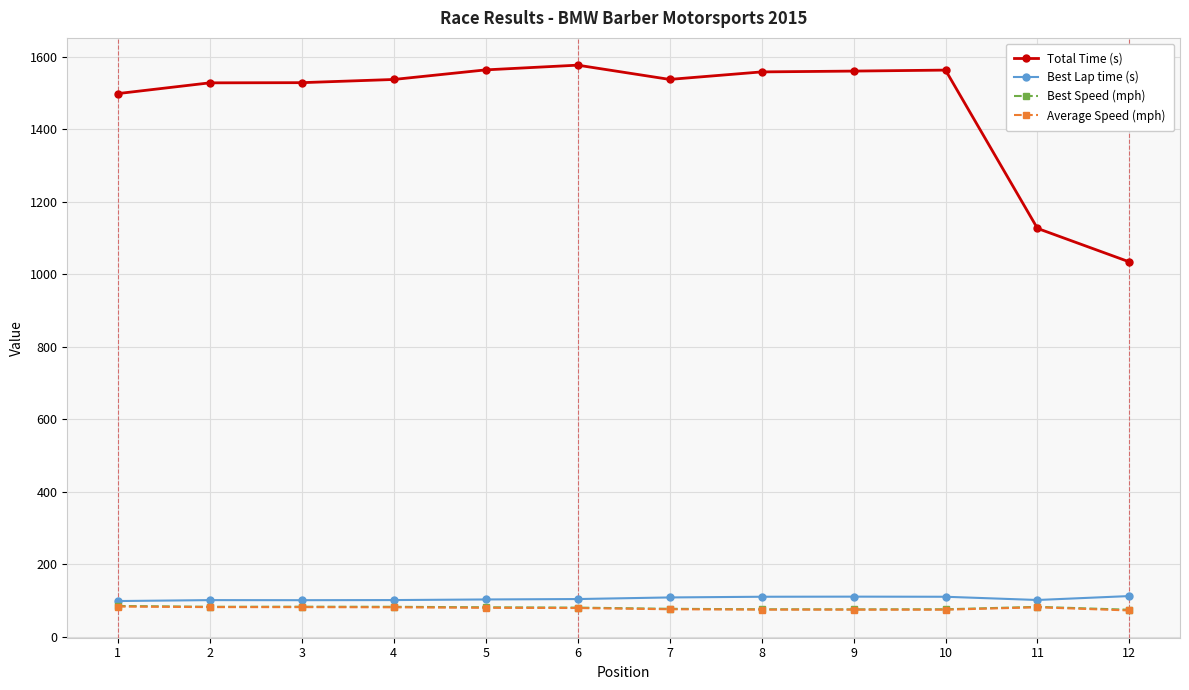

What is the difference between the highest and lowest values at 8?

1483.2